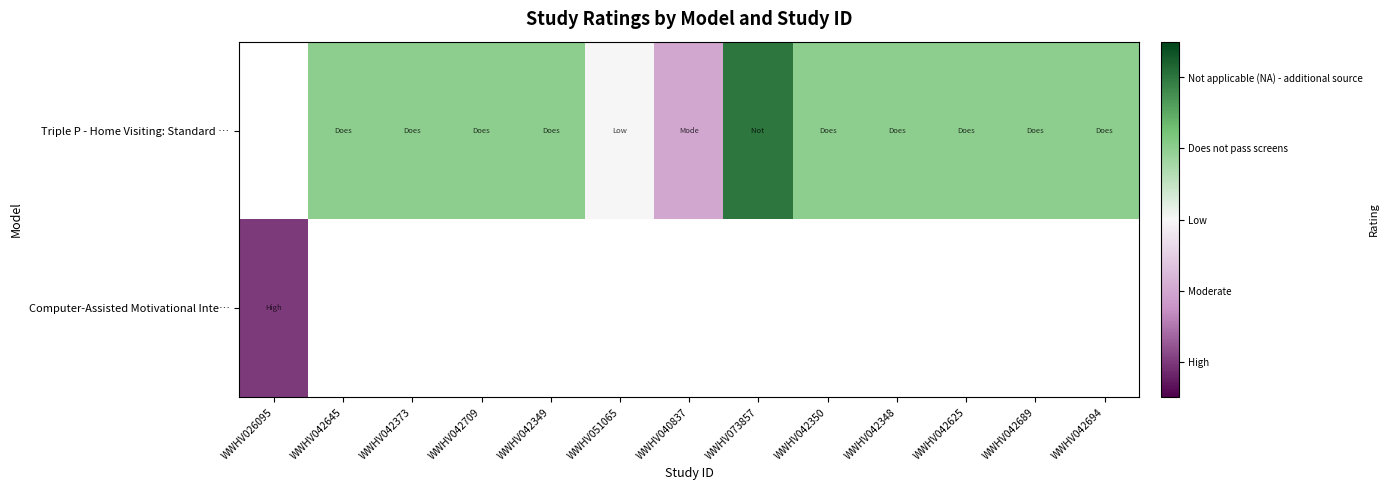

How many data points in Triple P - Home Visiting: Standard … are above 3?

1